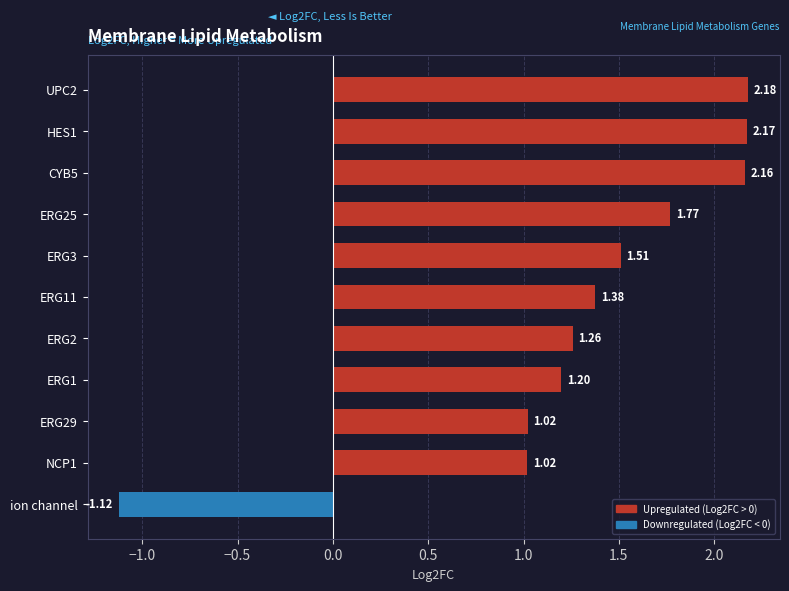

At which category does the chart reach its minimum across all series?

ion channel